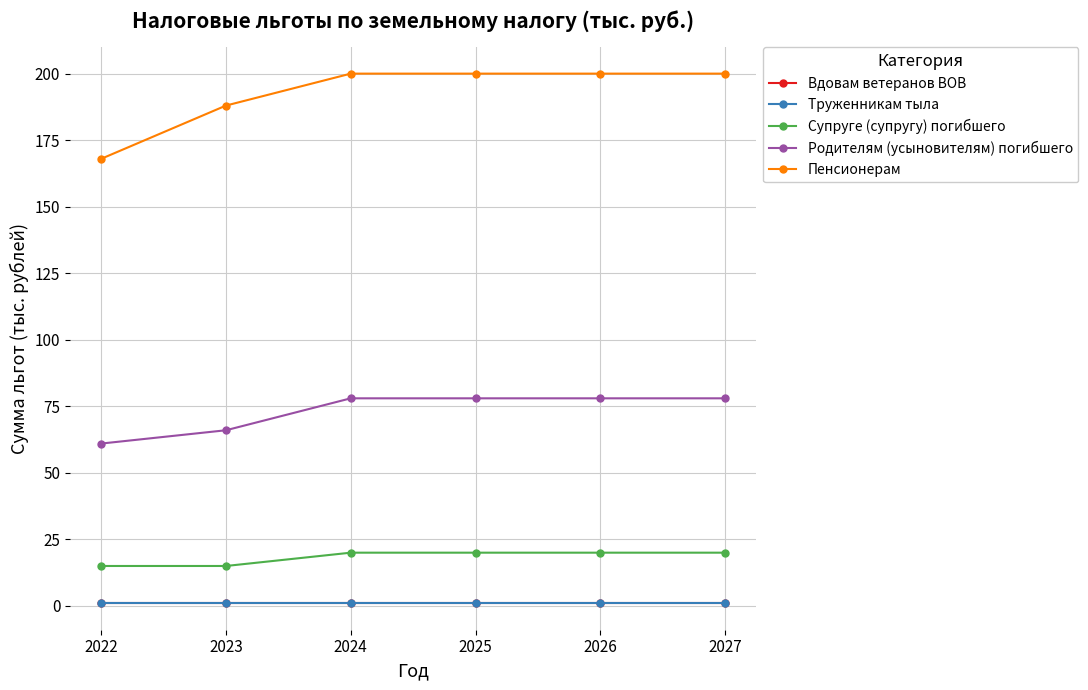

Is it true that Пенсионерам equals 200 at 2026?

True